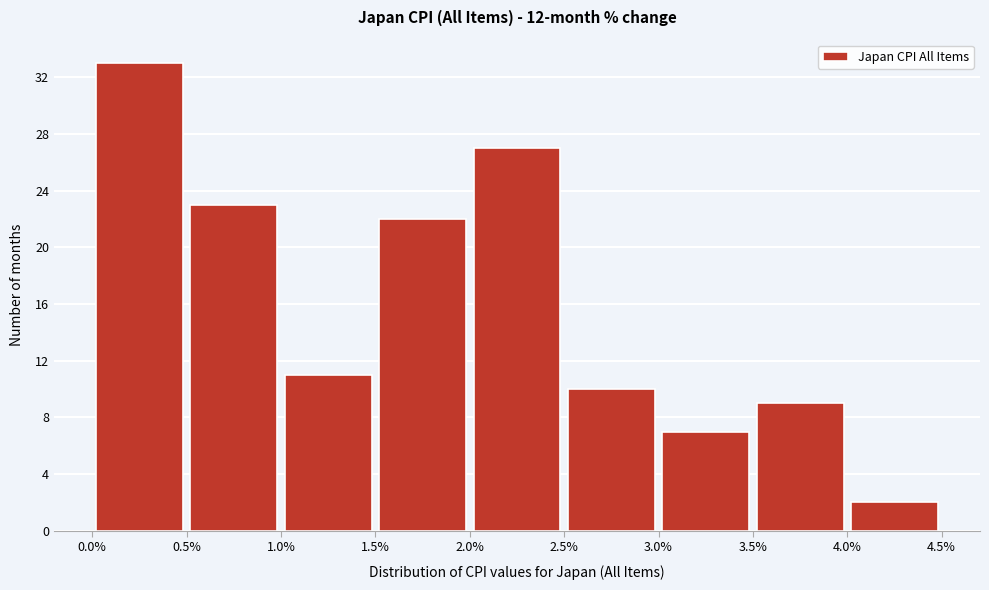

Over which range of the x-axis is the bar tallest?

0.0% to 0.5%